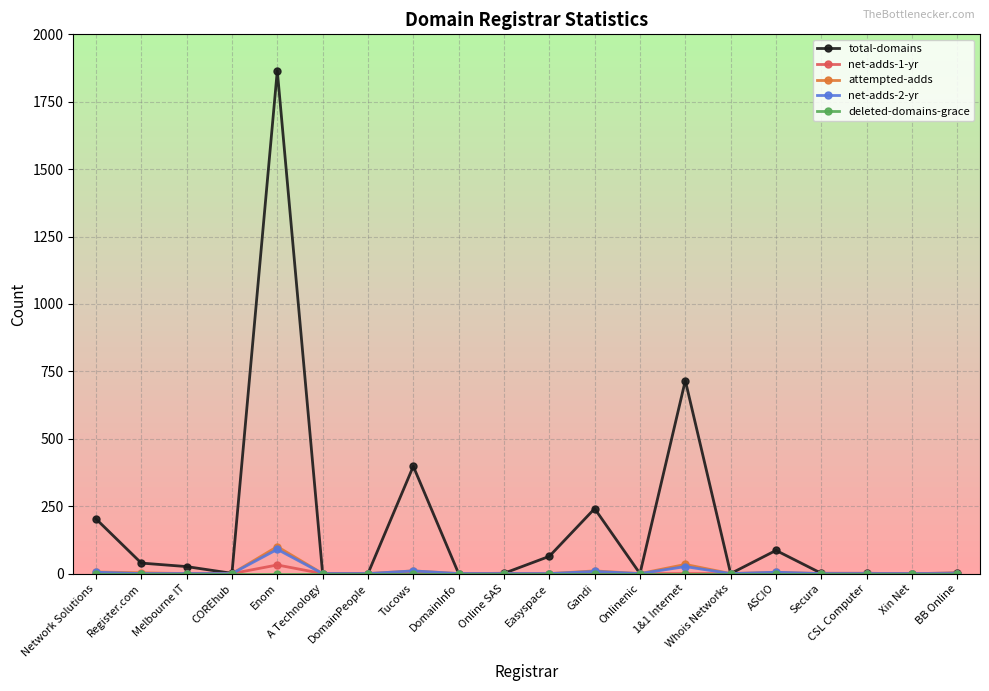

Between Enom and Onlinenic, which series saw the biggest shift?

total-domains